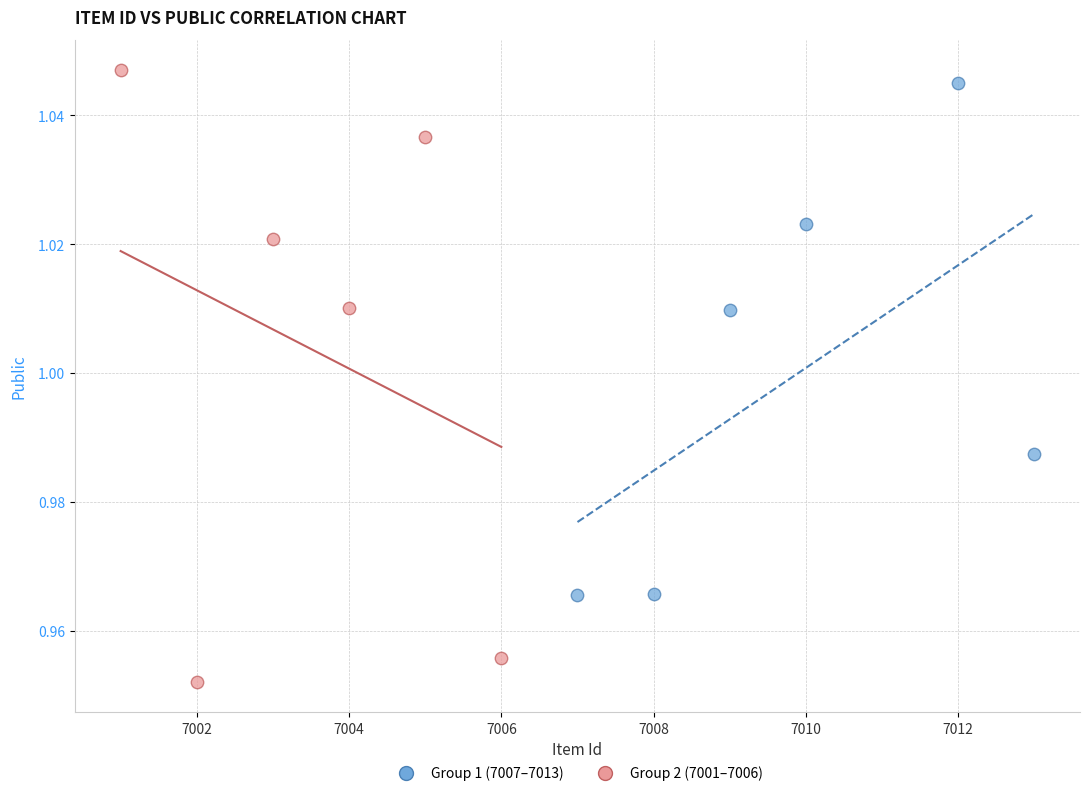

Which series reaches the minimum Y coordinate?

Group 2 (7001–7006)